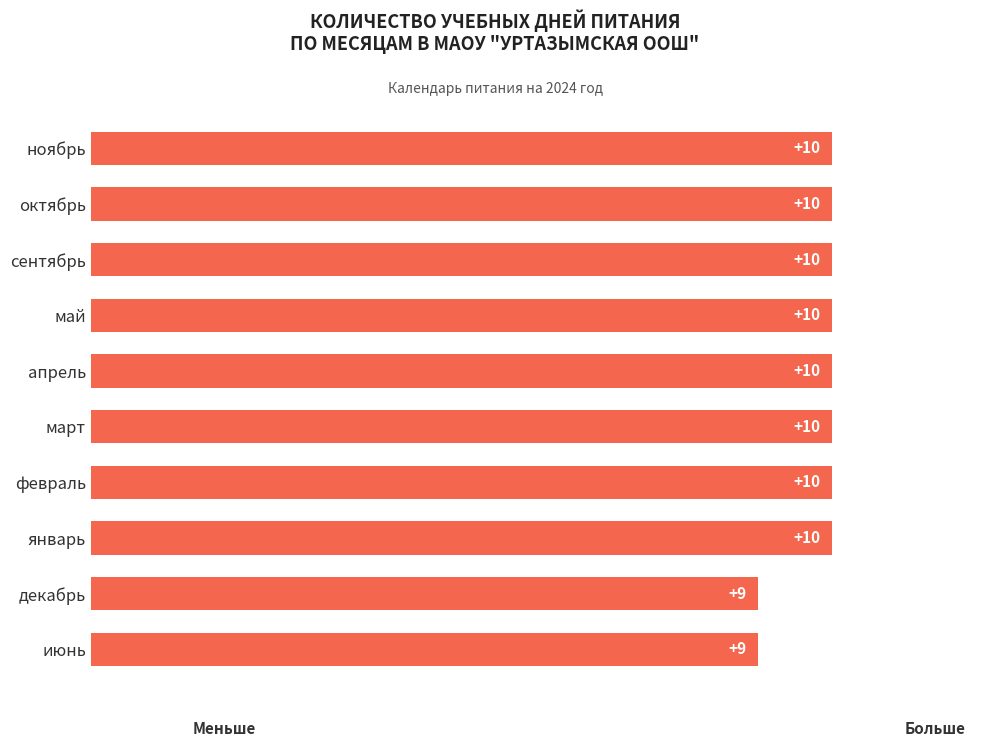

Reading bottom to top, what are all the values shown in this chart?

9	9	10	10	10	10	10	10	10	10